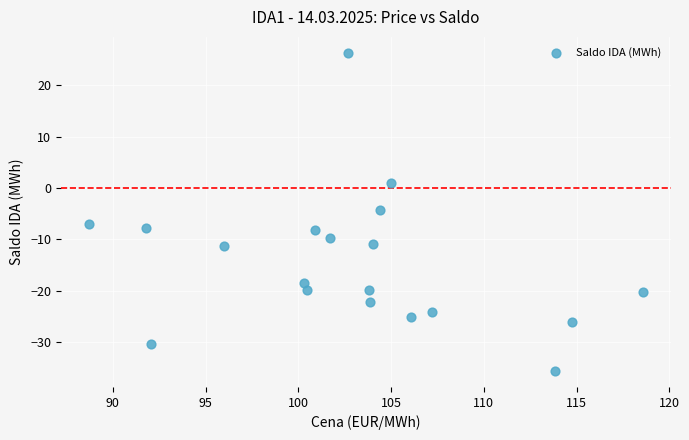

What is the range of Y values (max minus min)?

61.9